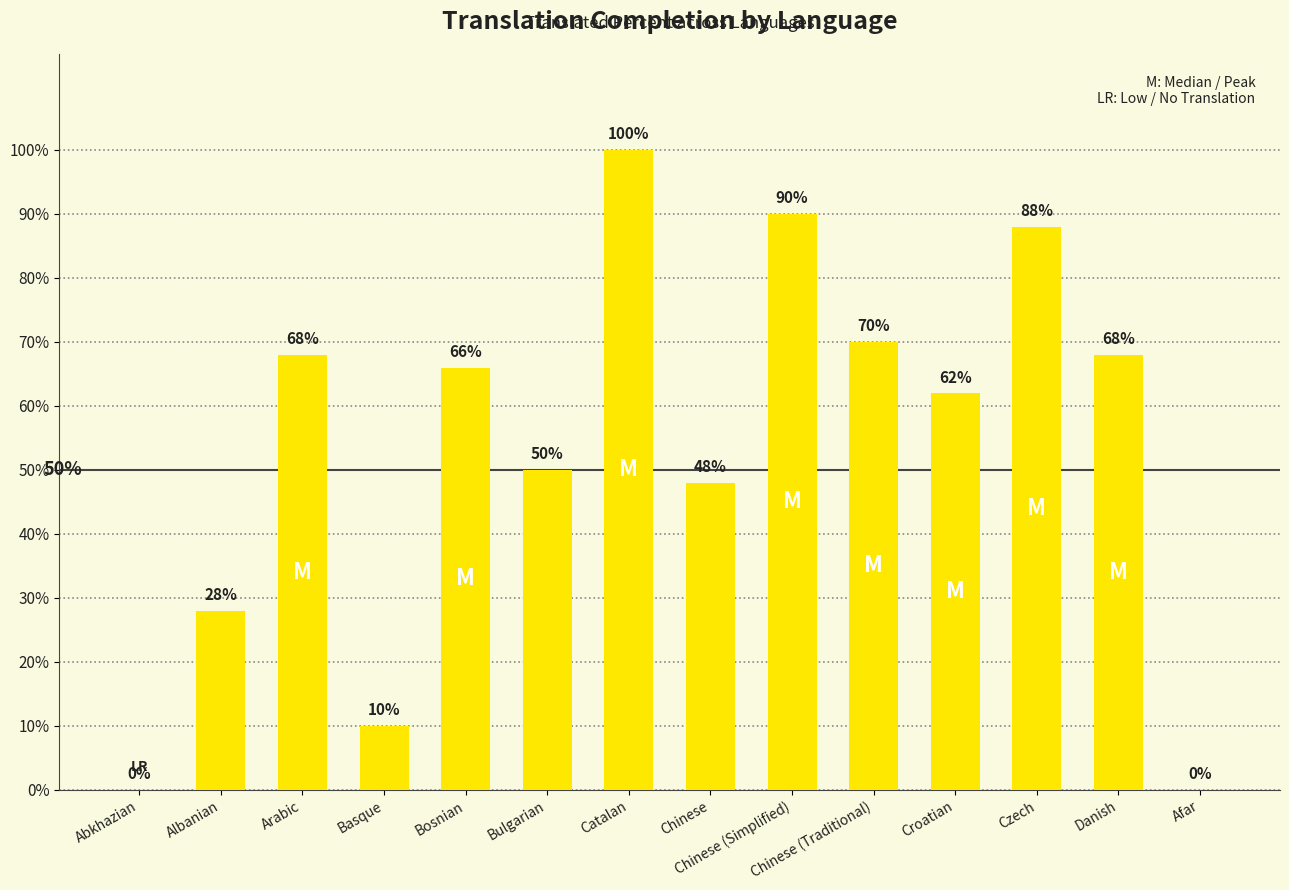

Reading left to right, extract all data points from this chart.

Abkhazian=0	Albanian=28	Arabic=68	Basque=10	Bosnian=66	Bulgarian=50	Catalan=100	Chinese=48	Chinese (Simplified)=90	Chinese (Traditional)=70	Croatian=62	Czech=88	Danish=68	Afar=0